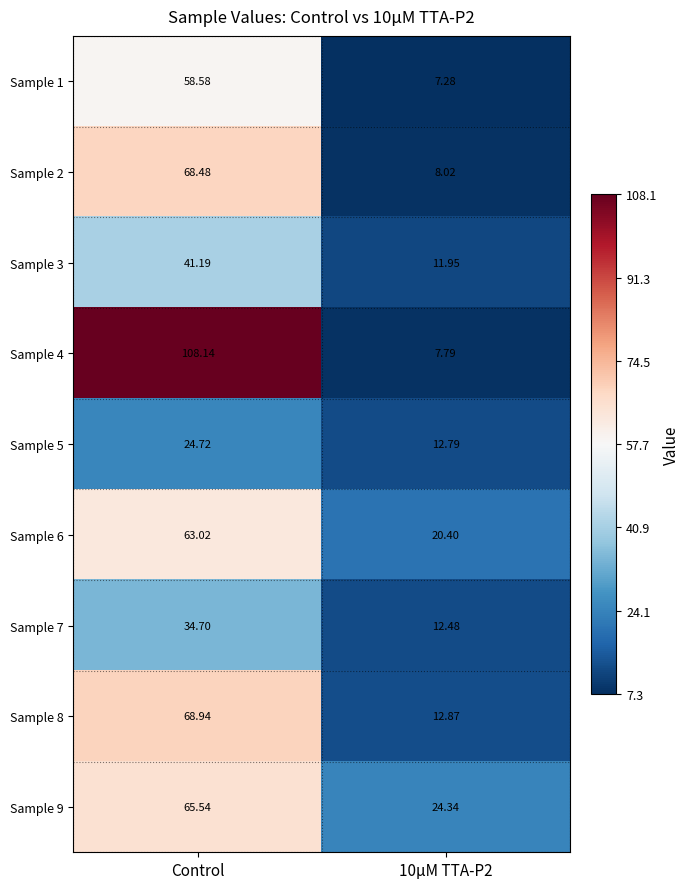

Which label corresponds to the largest value in the chart?

Control